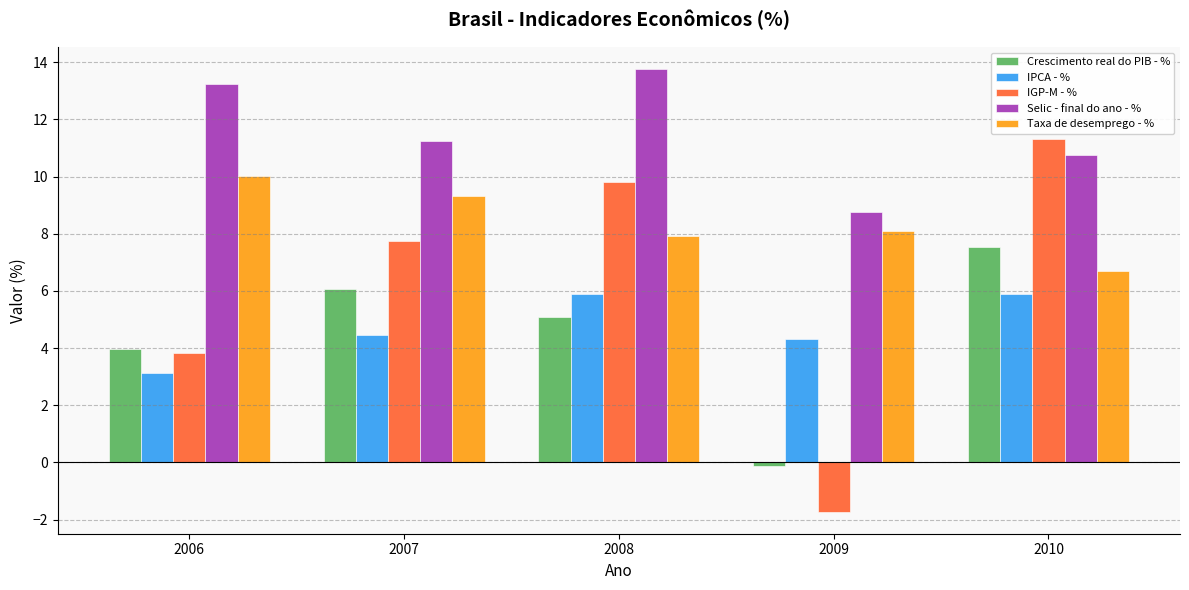

True or false: Crescimento real do PIB - % has a value of 4.0 at 2006.

True